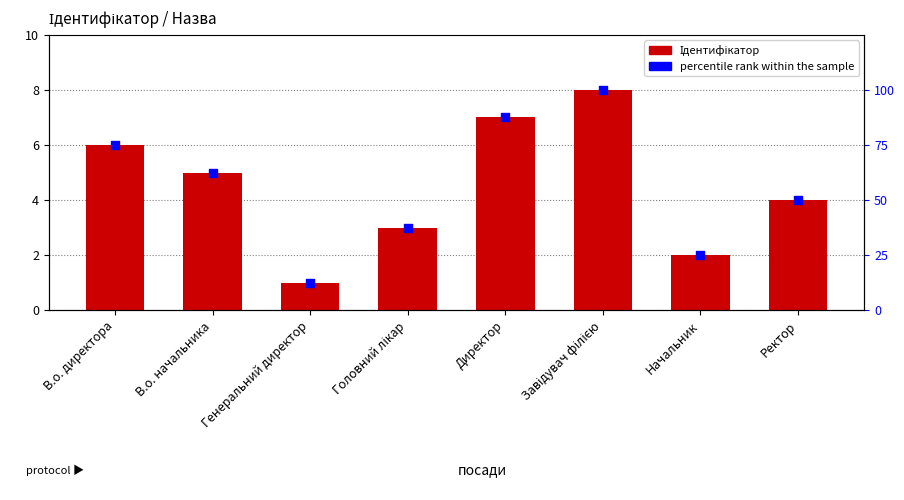

Which series contains the lowest Y value?

Ідентифікатор